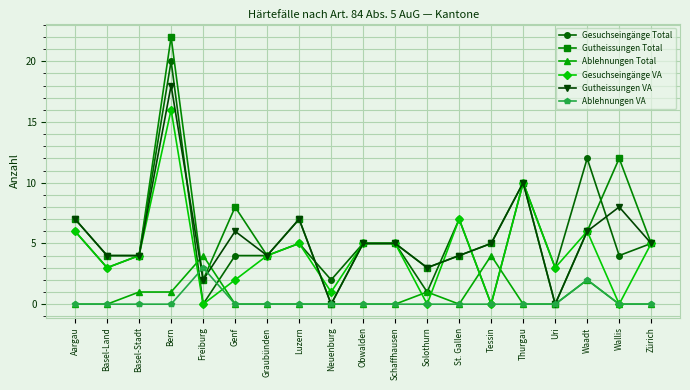

Reading left to right, extract all data points from this chart.

Gesuchseingänge Total: 6	3	4	20	0	4	4	5	2	5	5	1	7	0	10	3	12	4	5
Gutheissungen Total: 7	4	4	22	2	8	4	7	0	5	5	3	4	5	10	0	6	12	5
Ablehnungen Total: 0	0	1	1	4	0	0	0	0	0	0	1	0	4	0	0	2	0	0
Gesuchseingänge VA: 6	3	4	16	0	2	4	5	1	5	5	0	7	0	10	3	6	0	5
Gutheissungen VA: 7	4	4	18	2	6	4	7	0	5	5	3	4	5	10	0	6	8	5
Ablehnungen VA: 0	0	0	0	3	0	0	0	0	0	0	0	0	0	0	0	2	0	0